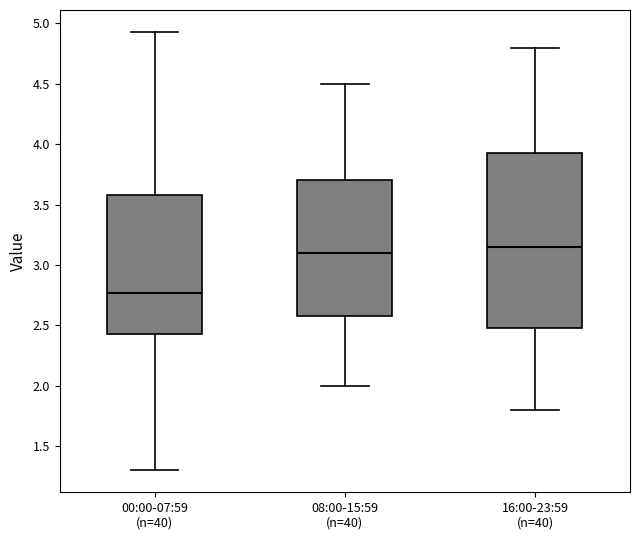

Reading left to right, read every box against the y-axis: the position of its median line, the range the box covers, and the ends of its whiskers. The values are not printed on the chart, so give them approximately, as read against the axis.

00:00-07:59 (n=40): median 2.75, box 2.45 to 3.60, whiskers 1.30 to 4.95
08:00-15:59 (n=40): median 3.10, box 2.60 to 3.70, whiskers 2.00 to 4.50
16:00-23:59 (n=40): median 3.15, box 2.50 to 3.95, whiskers 1.80 to 4.80